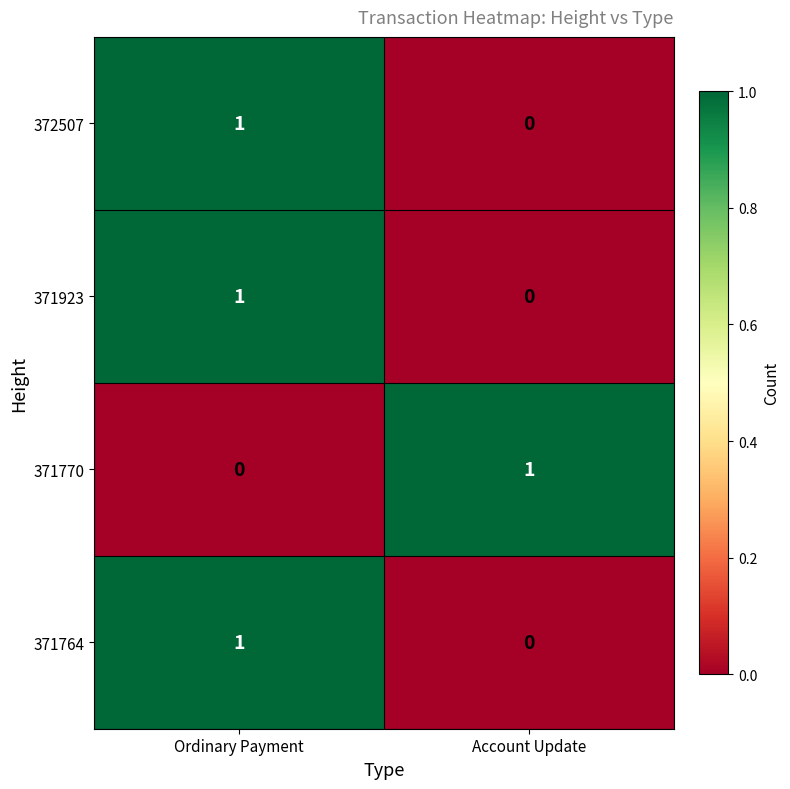

Reading left to right, extract all data points from this chart.

372507: 1	0
371923: 1	0
371770: 0	1
371764: 1	0